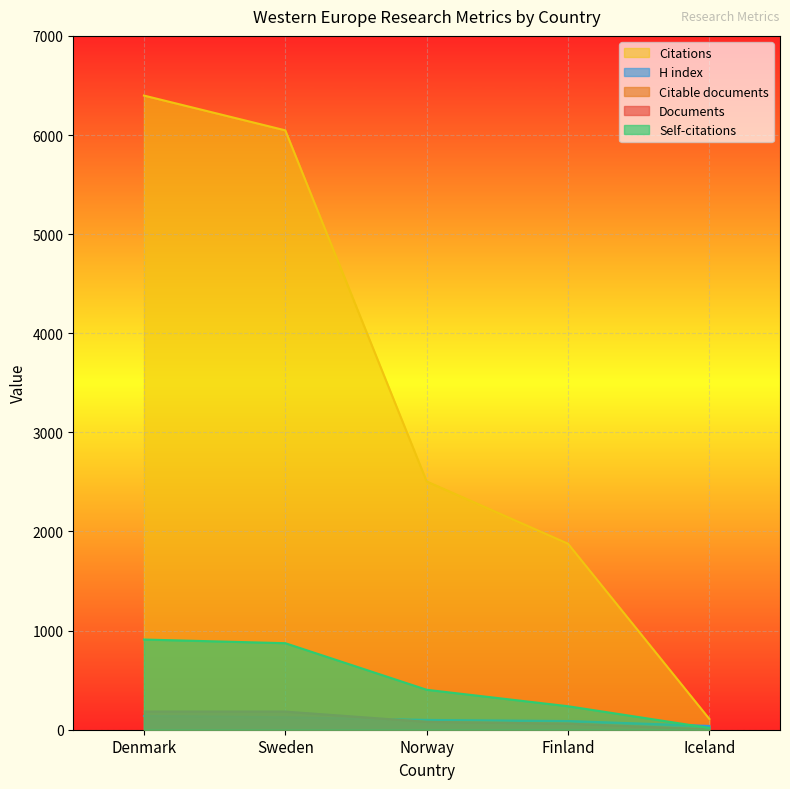

Which series changed the most between Denmark and Iceland?

Citations